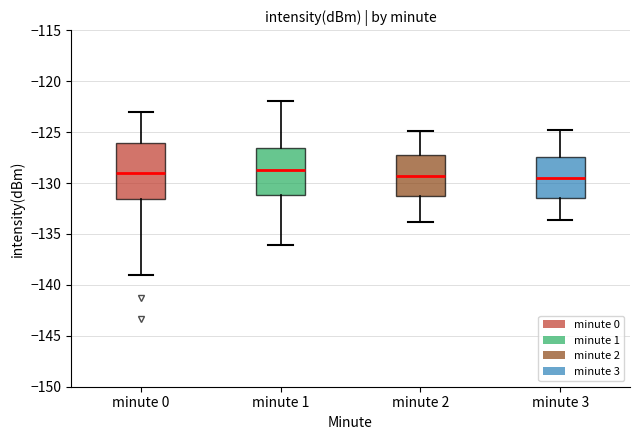

Reading left to right, read every box against the y-axis: the position of its median line, the range the box covers, and the ends of its whiskers. The values are not printed on the chart, so give them approximately, as read against the axis.

minute 0: median -129.0, box -131.5 to -126.0, whiskers -139.0 to -123.0
minute 1: median -128.5, box -131.0 to -126.5, whiskers -136.0 to -122.0
minute 2: median -129.5, box -131.0 to -127.0, whiskers -134.0 to -125.0
minute 3: median -129.5, box -131.5 to -127.5, whiskers -133.5 to -125.0